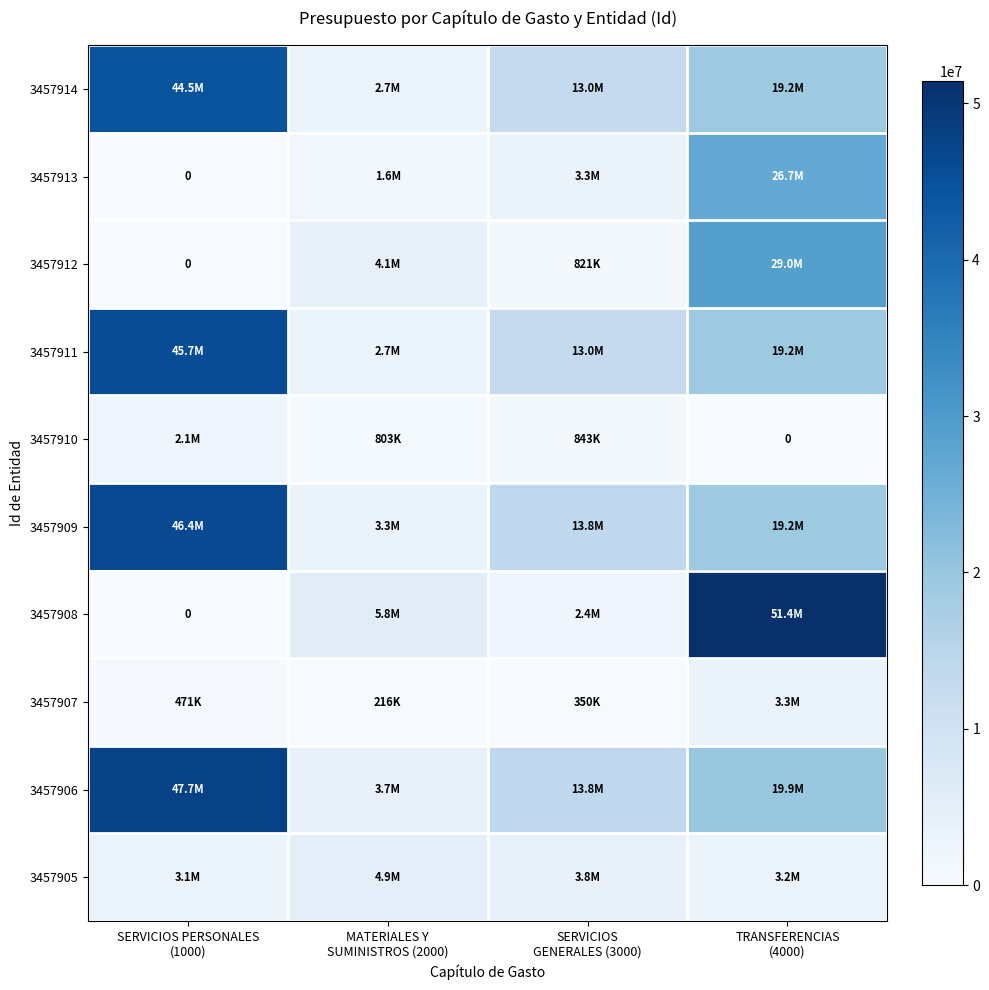

True or false: 3457908 has a value of 0.0 at SERVICIOS PERSONALES (1000).

True